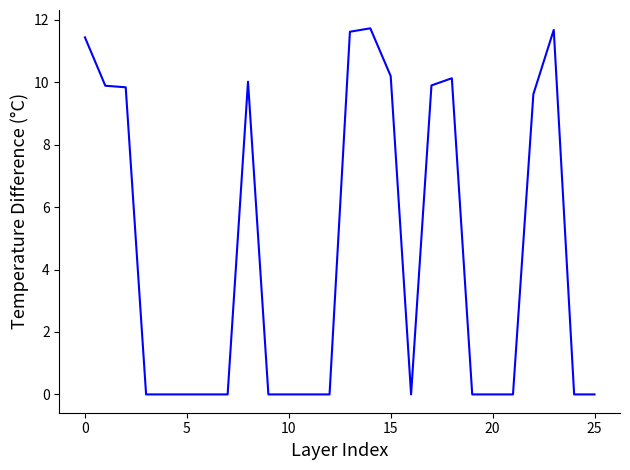

What is the maximum value shown in the chart?

11.7